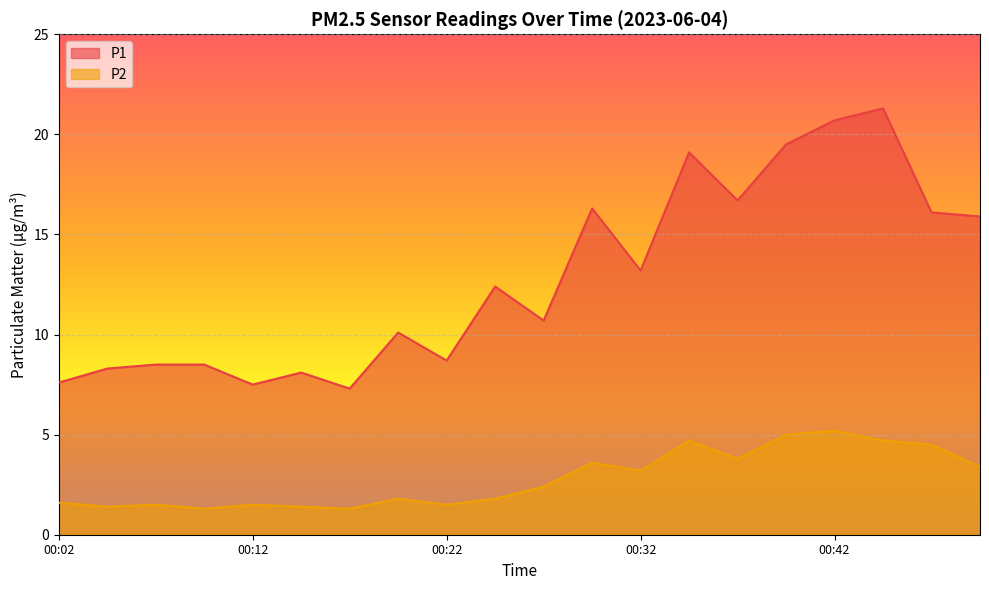

At which label does P2 first exceed 2?

00:27